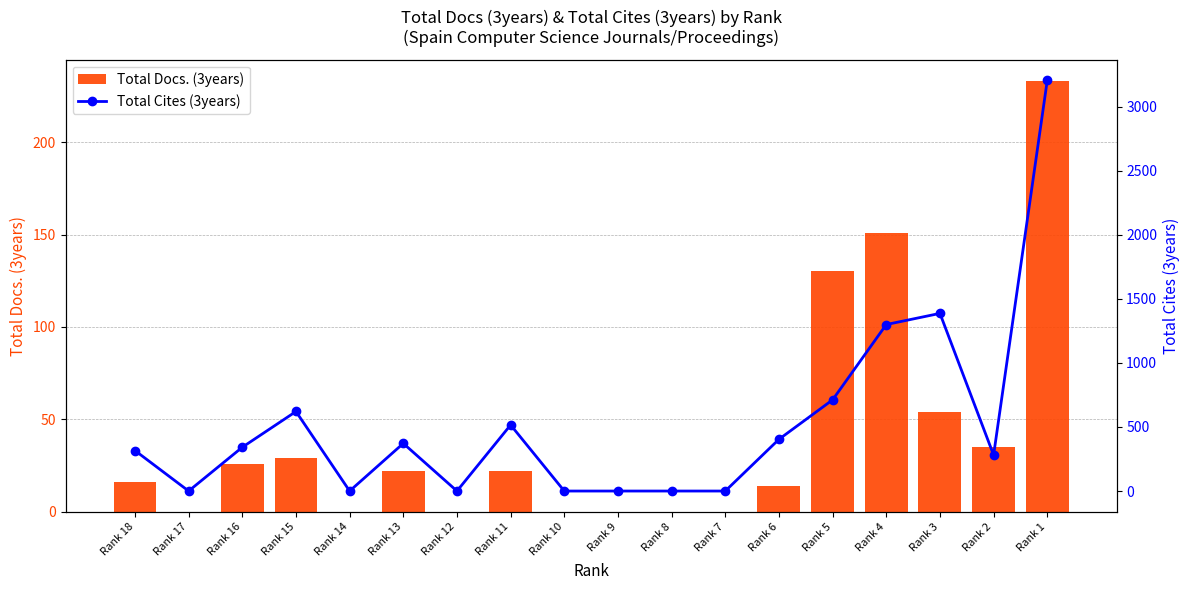

Is it true that Total Docs. (3years) equals 371 at Rank 1?

False